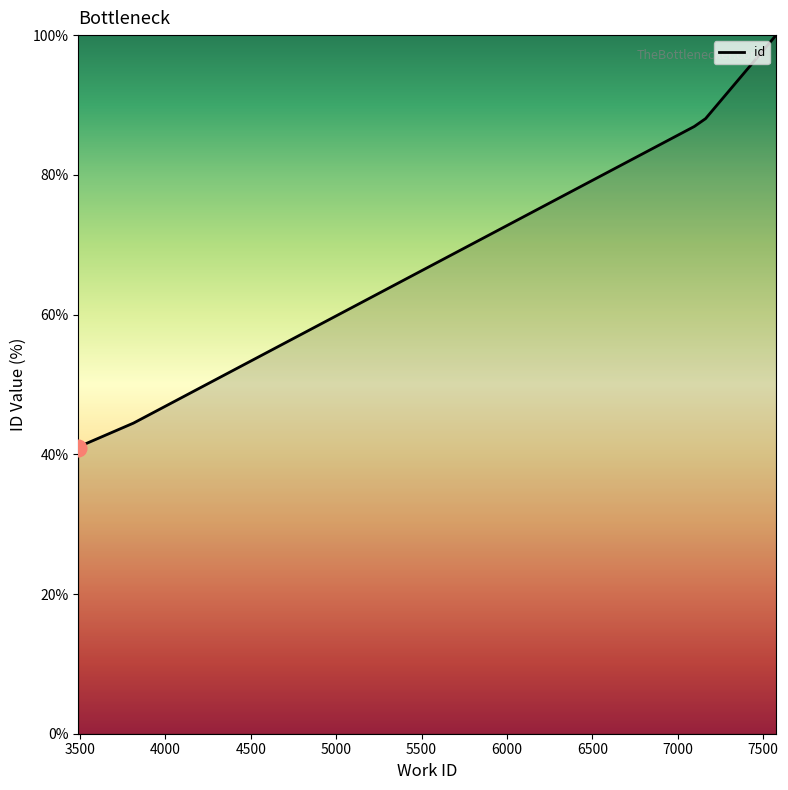

What is the difference between the maximum and minimum values?

59.0